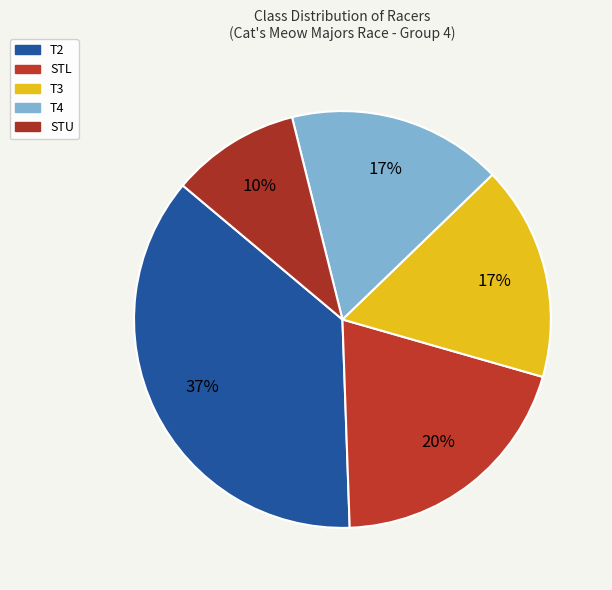

To the nearest percent, what is the difference between the STU and T4 slice percentages?

7%